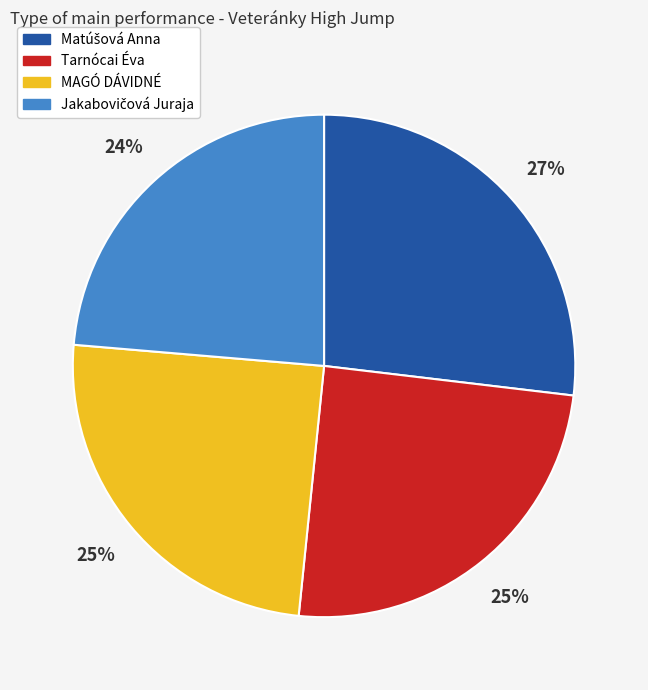

Is there a majority slice in this chart?

No